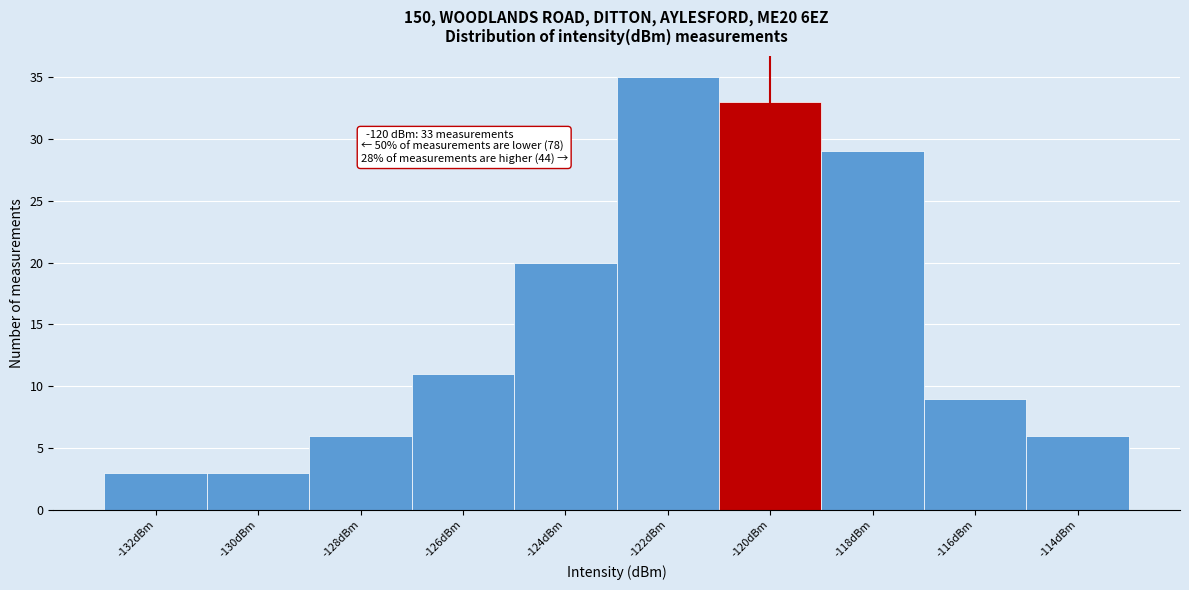

Reading left to right, what are all the values shown in this chart?

-132dBm=3	-130dBm=3	-128dBm=6	-126dBm=11	-124dBm=20	-122dBm=35	-120dBm=33	-118dBm=29	-116dBm=9	-114dBm=6